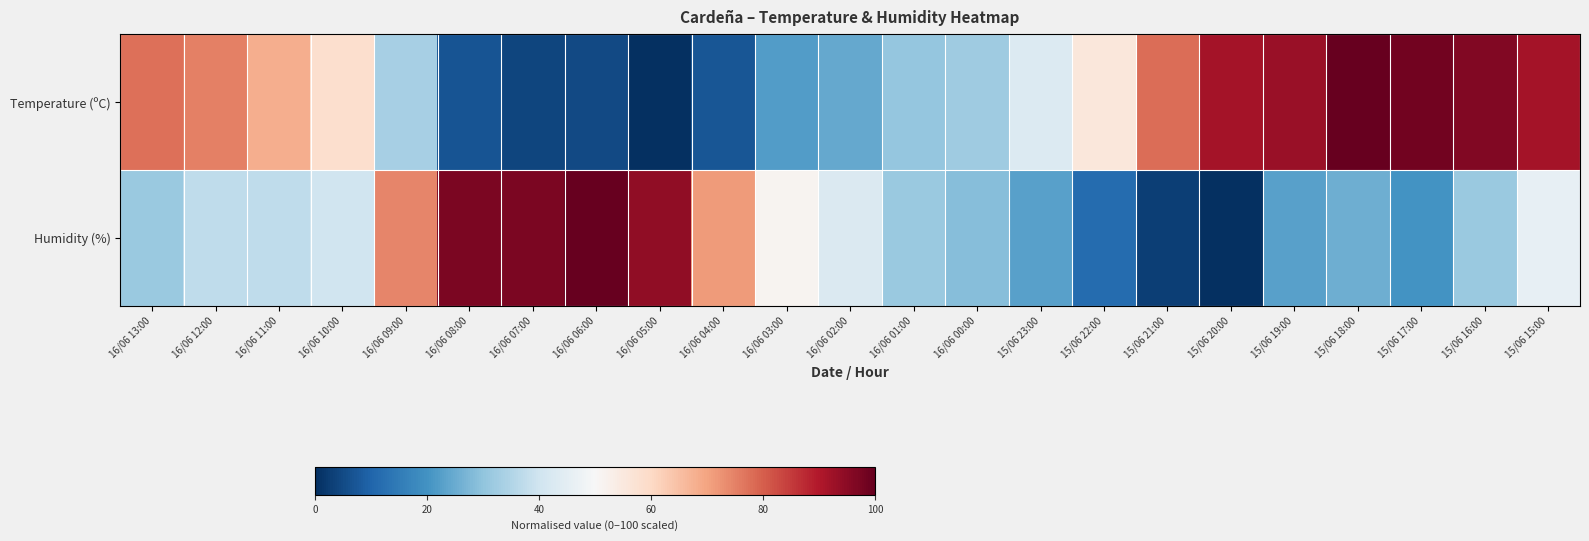

How many categories are shown in the chart?

23